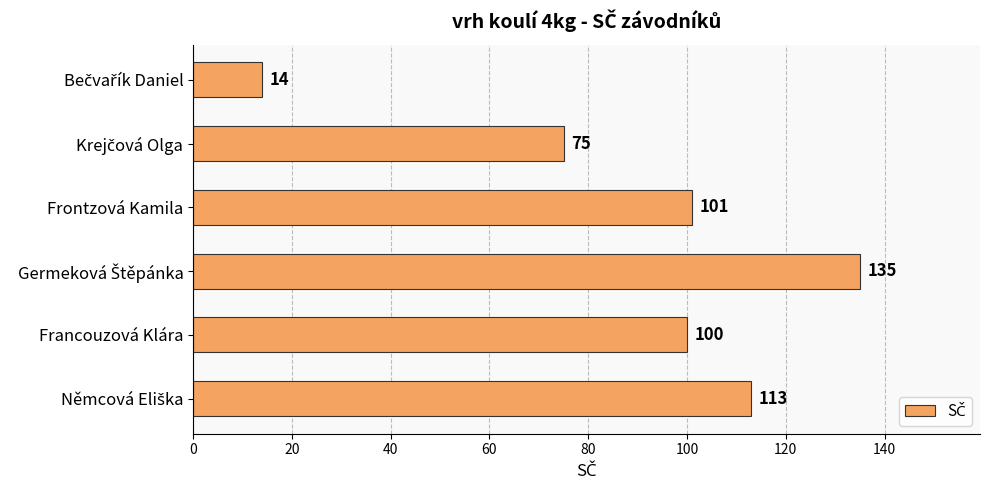

Does the chart contain stacked bars?

No